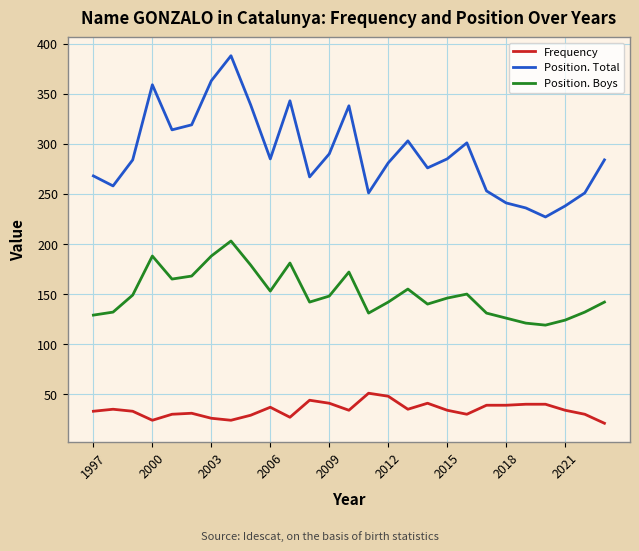

Is this an area chart (filled region under the line)?

No